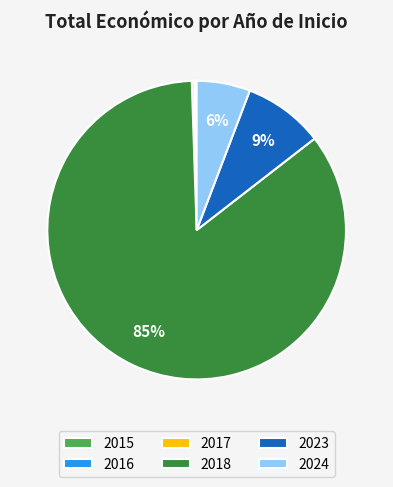

Is it true that 2018 is 85% of the pie?

True